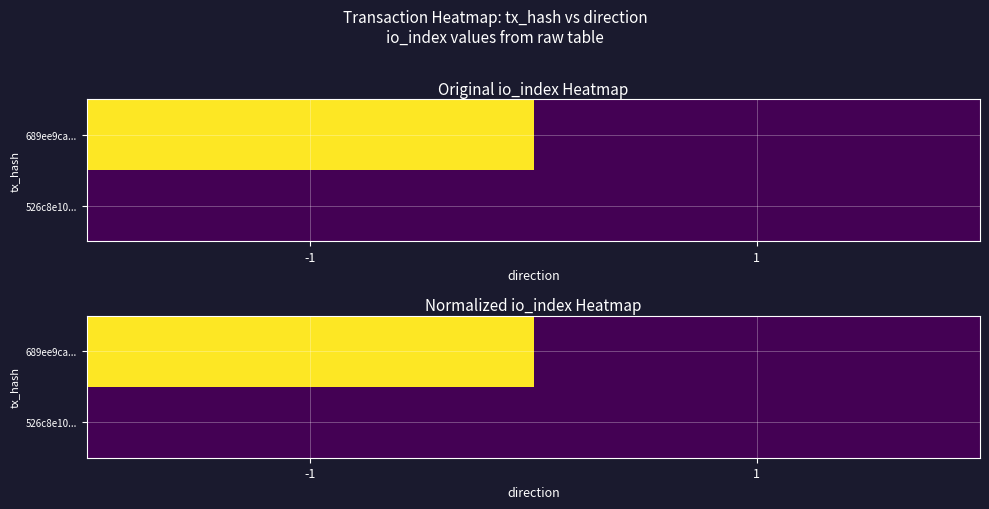

The 526c8e10... series shows 0.0 at -1. True or false?

True